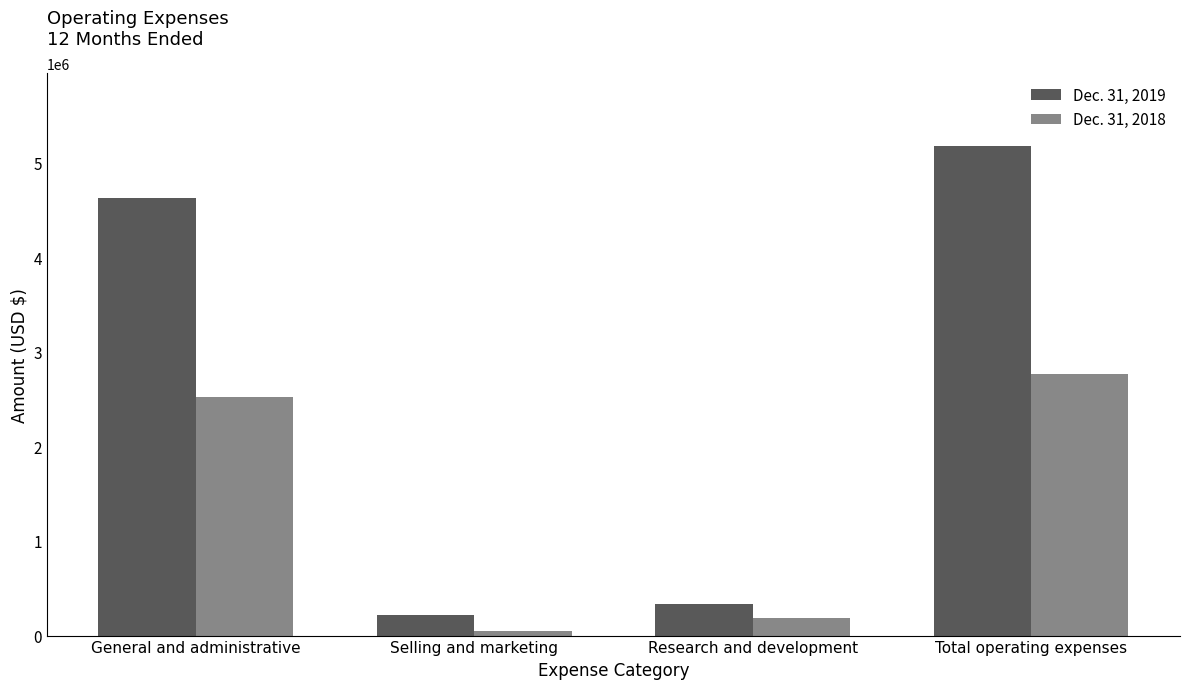

How many data points does each series have?

4